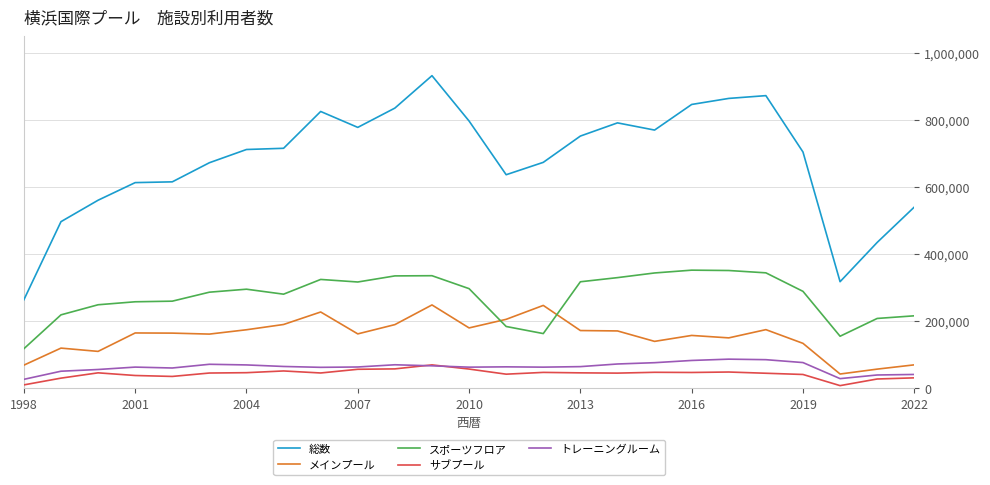

Which series has the largest total across all categories?

総数